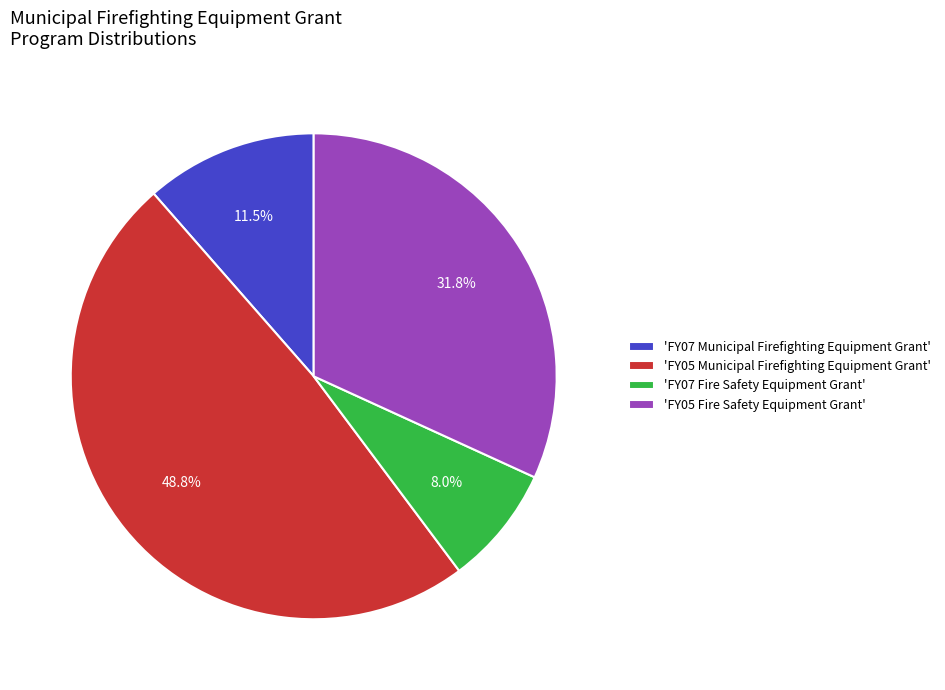

What percentage do 'FY07 Fire Safety Equipment Grant' and 'FY05 Municipal Firefighting Equipment Grant' together represent?

56.7%